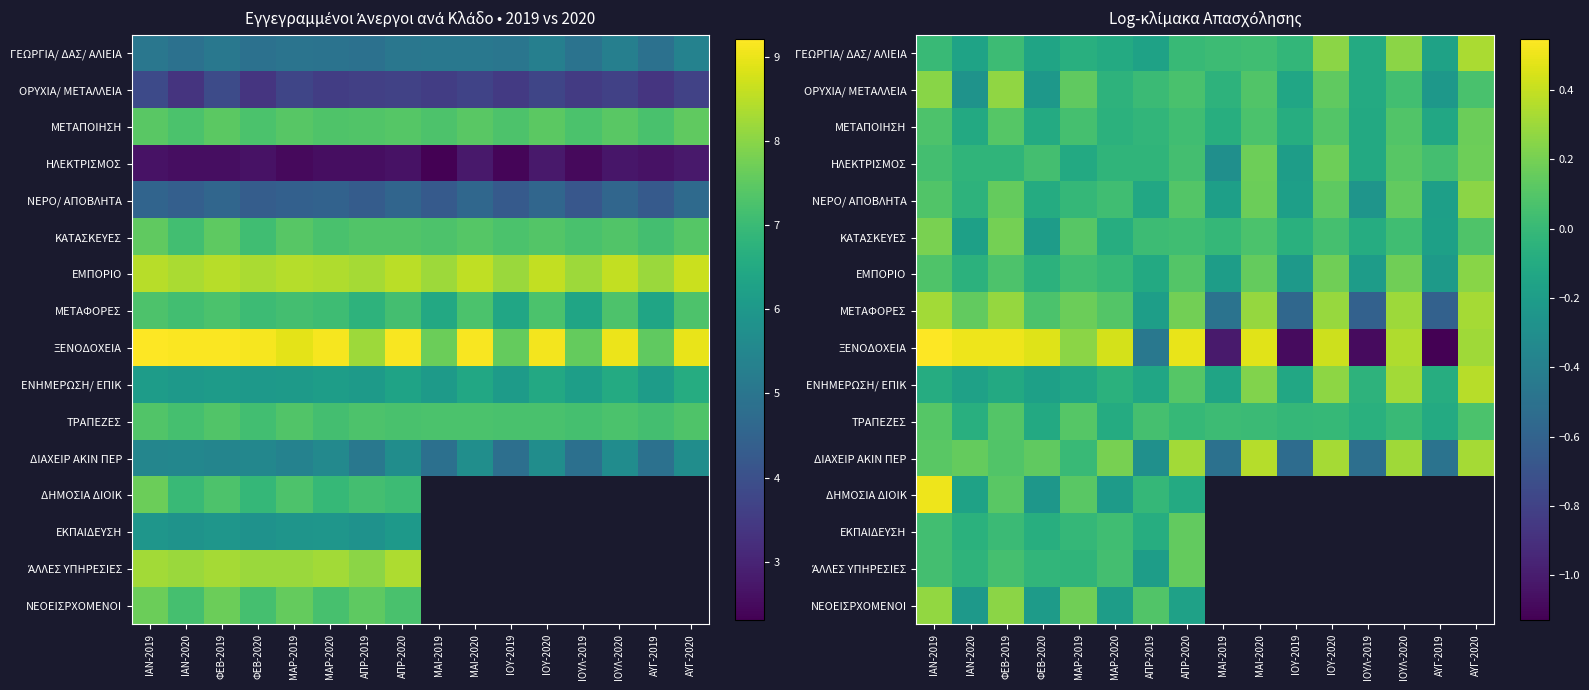

How many positive values does the ΤΡΑΠΕΖΕΣ series have?

8